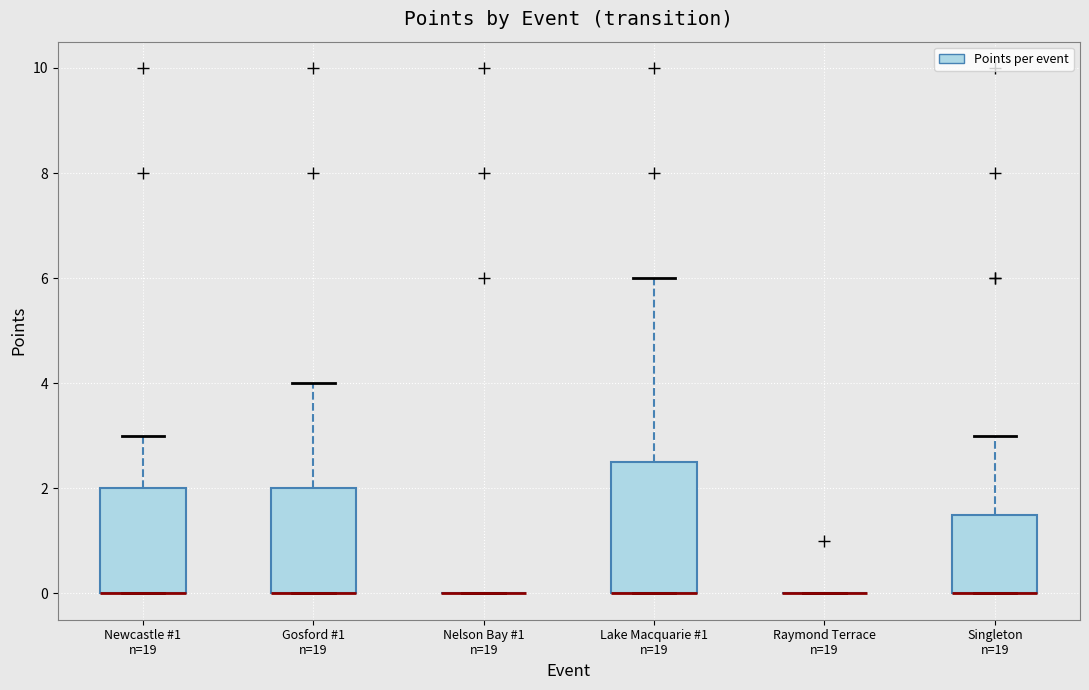

Reading left to right, read every box against the y-axis: the position of its median line, the range the box covers, and the ends of its whiskers. The values are not printed on the chart, so give them approximately, as read against the axis.

Newcastle #1 n=19: median 0.0 (drawn on the box's lower edge), box 0.0 to 2.0, whiskers 0.0 to 3.0
Gosford #1 n=19: median 0.0 (drawn on the box's lower edge), box 0.0 to 2.0, whiskers 0.0 to 4.0
Nelson Bay #1 n=19: box collapsed to a line at 0.0, whiskers 0.0 to 0.0
Lake Macquarie #1 n=19: median 0.0 (drawn on the box's lower edge), box 0.0 to 2.6, whiskers 0.0 to 6.0
Raymond Terrace n=19: box collapsed to a line at 0.0, whiskers 0.0 to 0.0
Singleton n=19: median 0.0 (drawn on the box's lower edge), box 0.0 to 1.6, whiskers 0.0 to 3.0